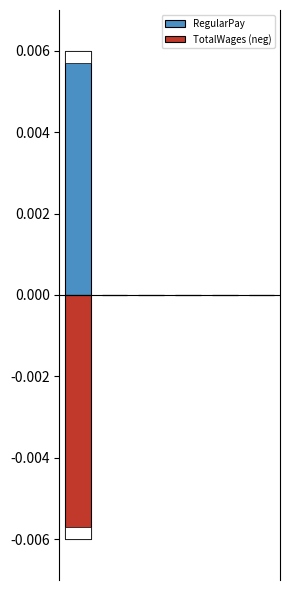

Reading right to left, what are all the values shown in this chart?

RegularPay: 5=0.0	4=0.0	3=0.0	2=0.0	1=0.0	0=0.0
TotalWages (neg): 5=0.0	4=0.0	3=0.0	2=0.0	1=0.0	0=-0.0